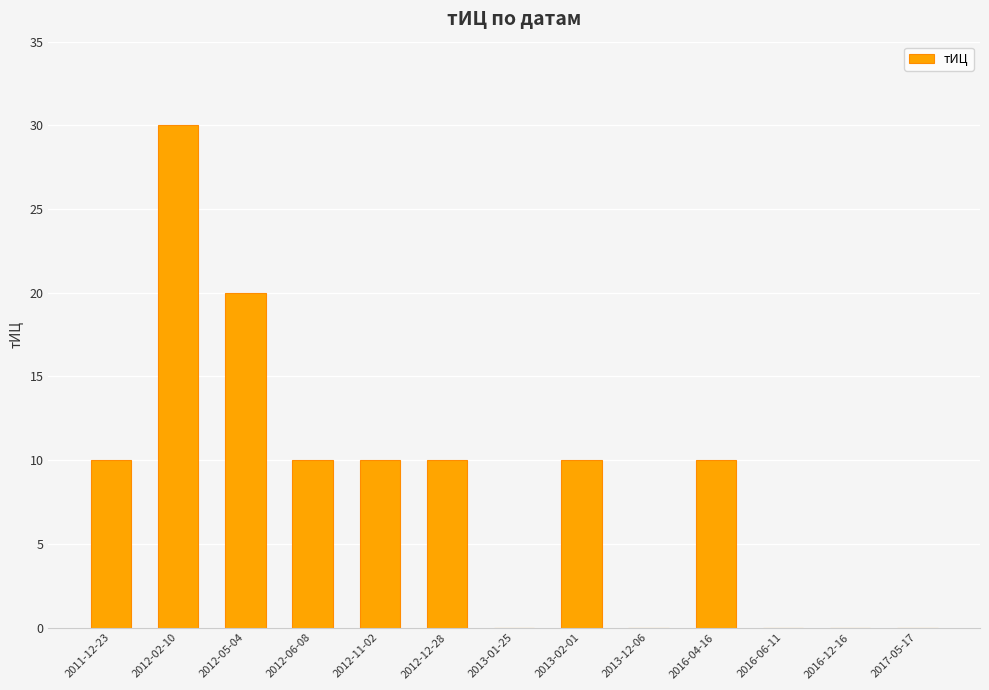

The chart shows a value of 16 at 2016-04-16. True or false?

False